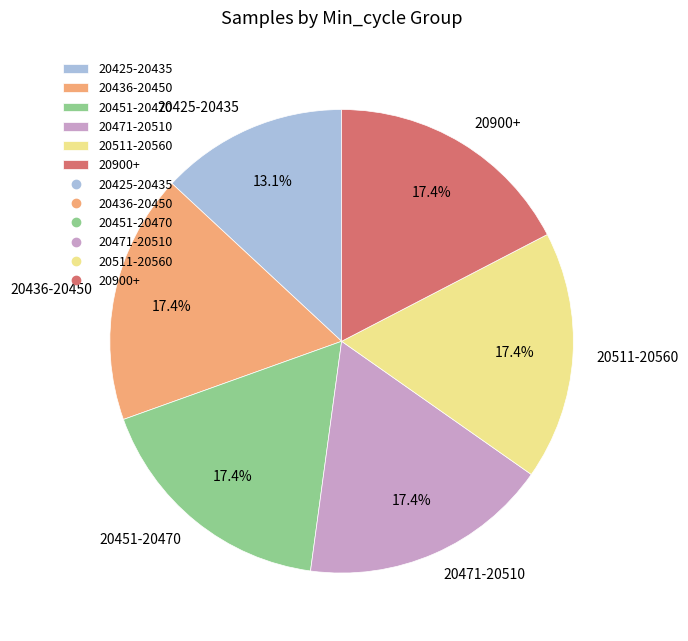

Is there a majority slice in this chart?

No